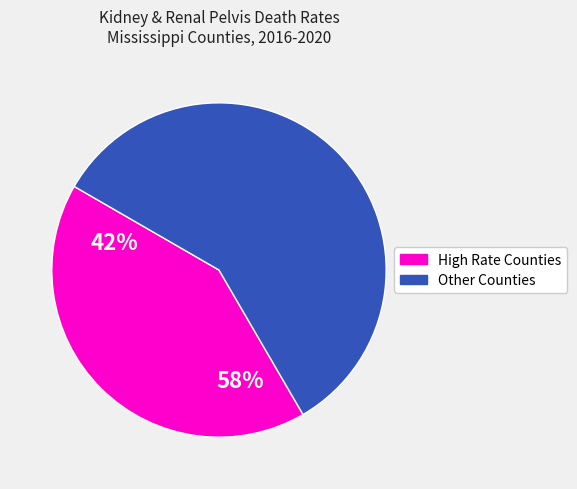

Rank the categories by value from lowest to highest.

High Rate Counties, Other Counties